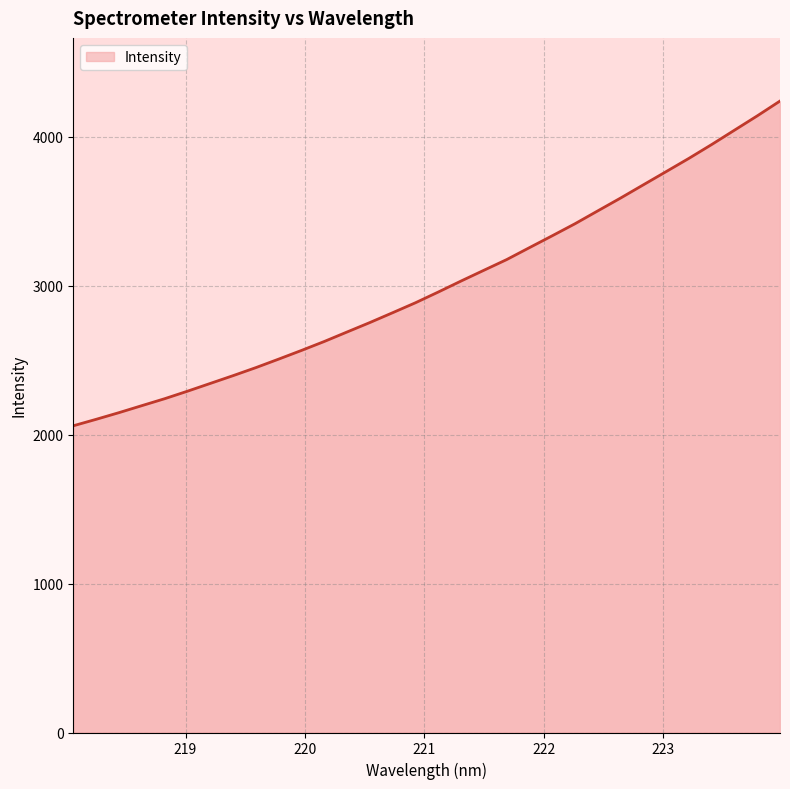

What is the difference between the maximum and minimum values?

2180.3